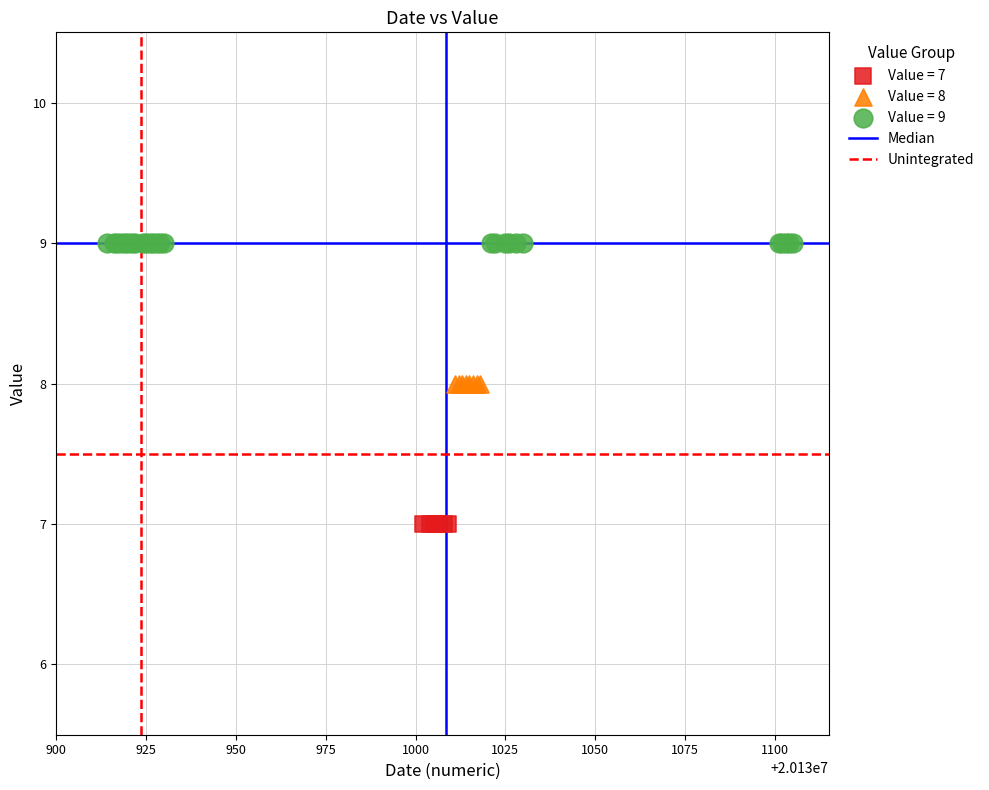

Which series reaches the minimum Y coordinate?

Value = 7